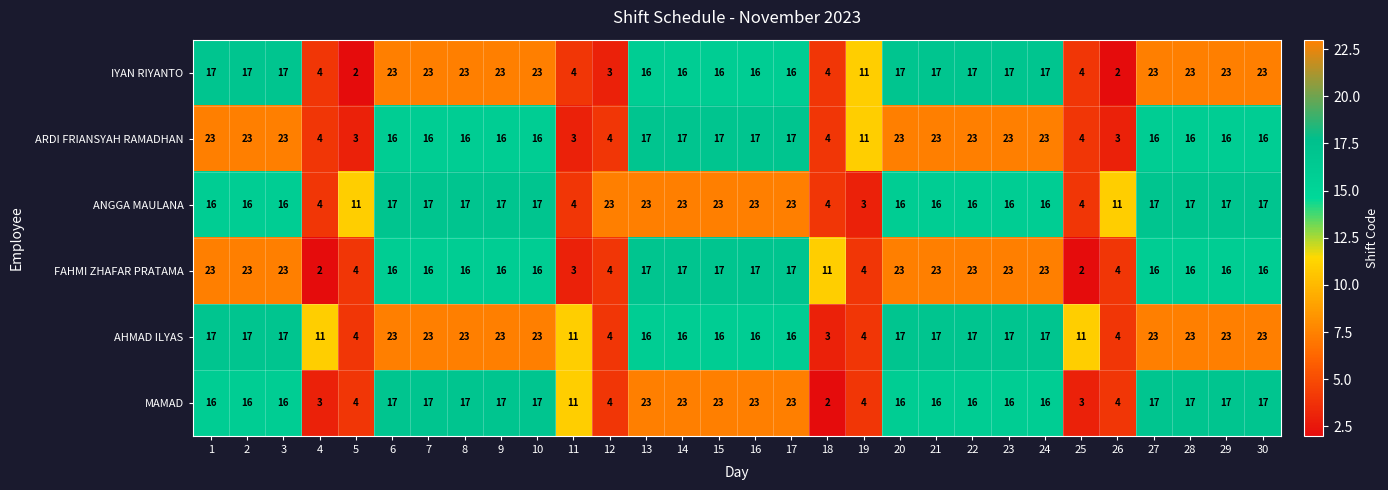

What is the spread (max minus min) of values at 20?

7